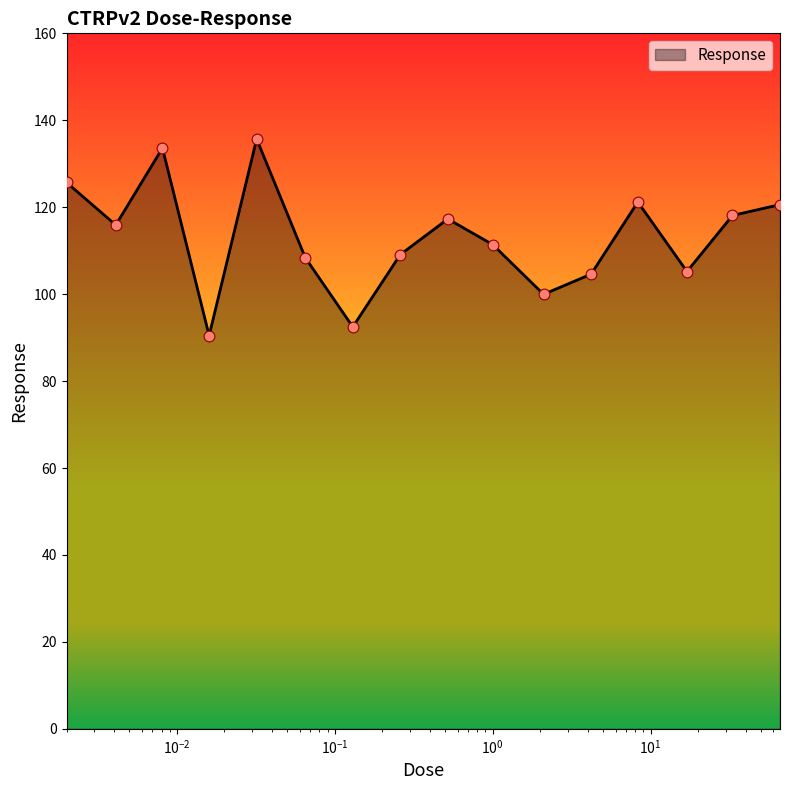

What is the smallest value displayed?

90.5